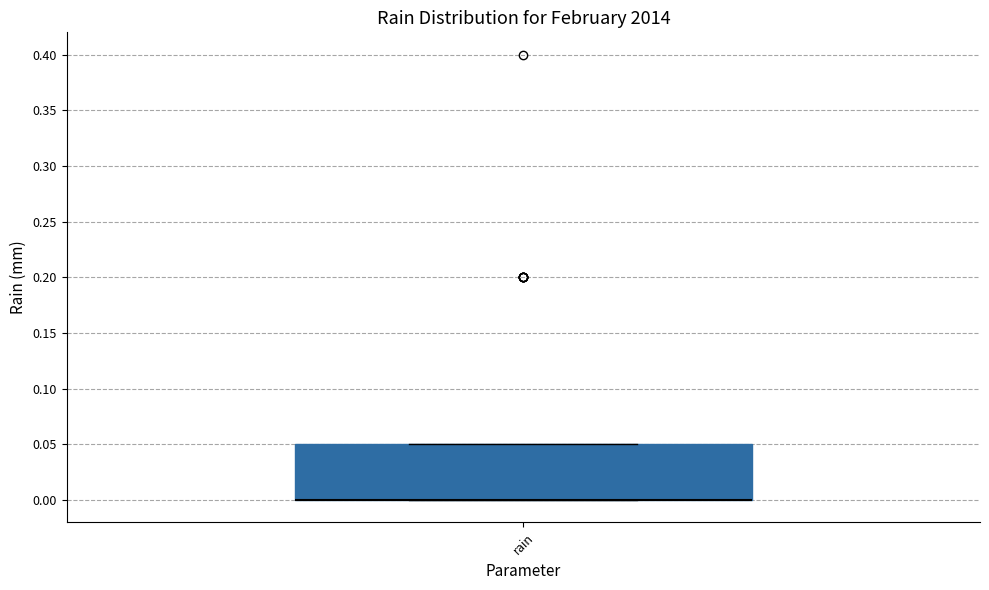

Transcribe this box plot: give where the median line is, the range the box spans, and where the two whiskers end, as read against the y-axis. The values are not printed on the chart, so give them approximately, as read against the axis.

median 0.00 (drawn on the box's lower edge), box 0.00 to 0.05, whiskers 0.00 to 0.05